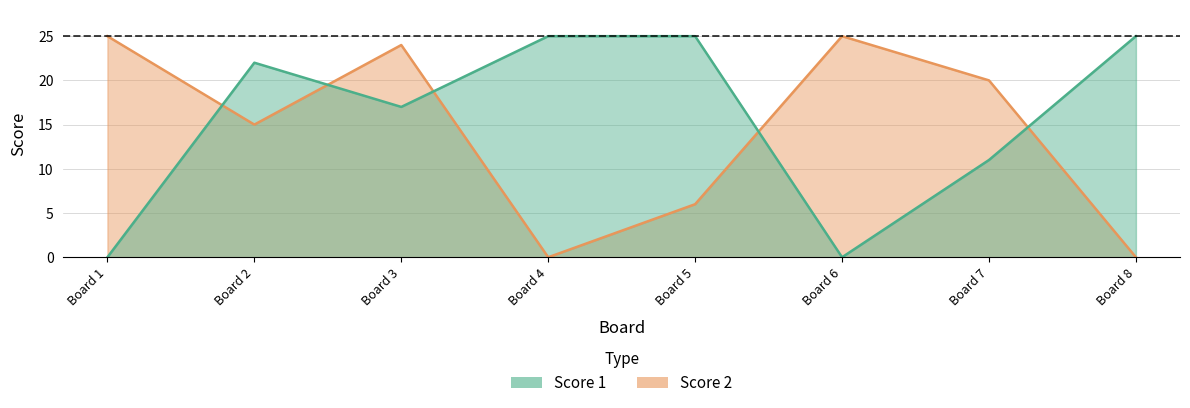

Is it true that Score 1 equals 10 at Board 3?

False